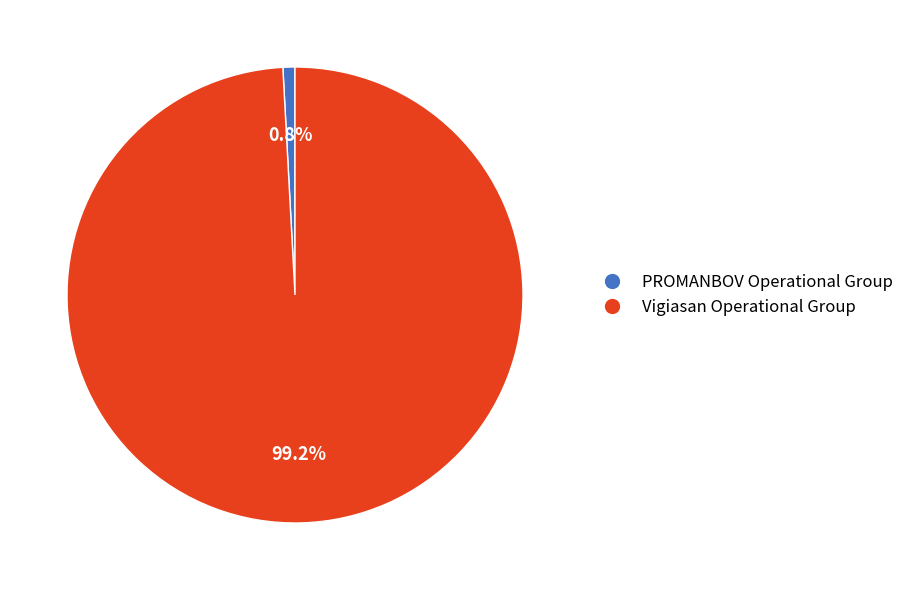

To the nearest percent, what is the difference between the largest and smallest slice percentages?

98%